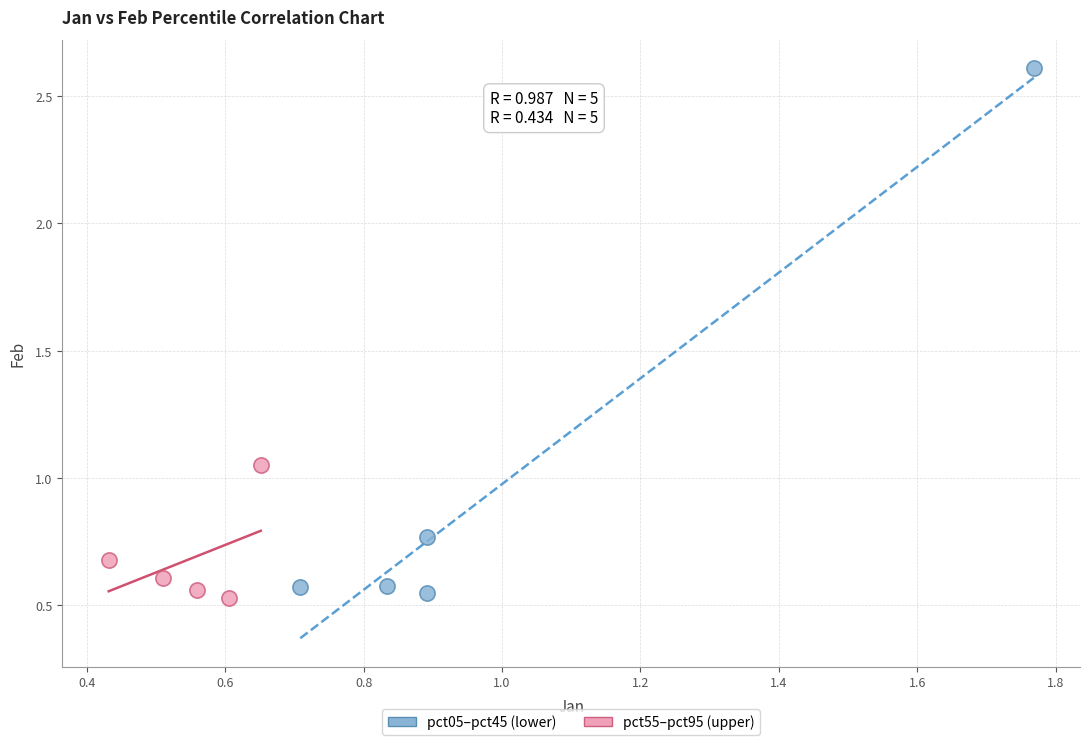

Which series has the widest spread of Y values?

pct05–pct45 (lower)